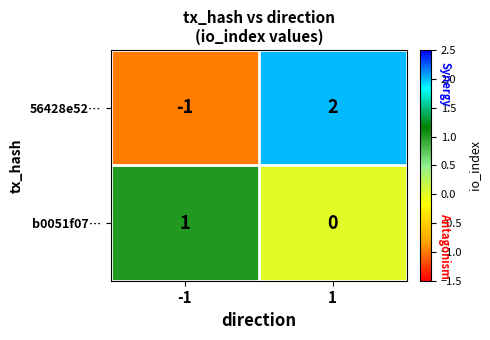

Is the value of 56428e52… at 1 greater than the value of b0051f07… at -1?

Yes